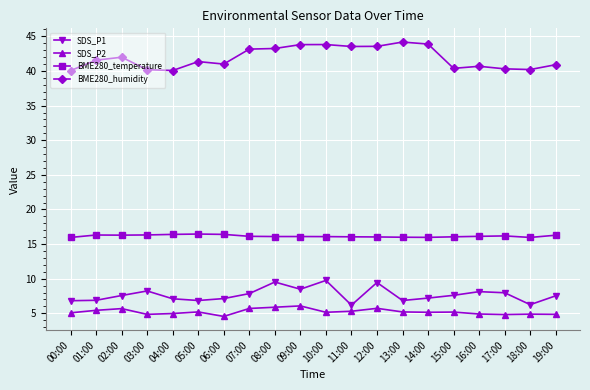

What is the greatest value displayed?

44.2